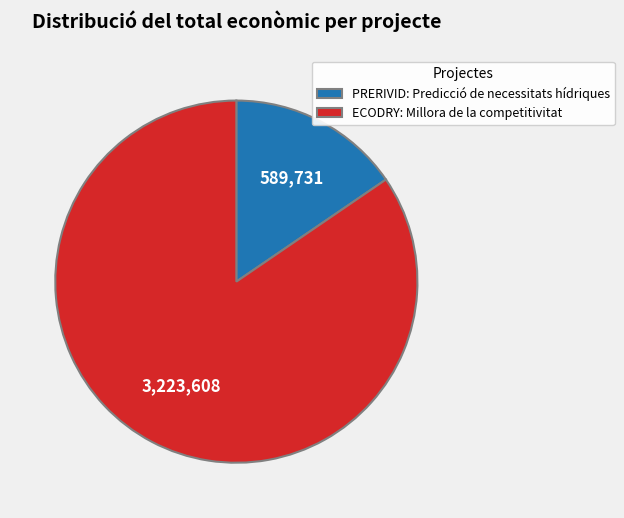

Which category accounts for the majority?

ECODRY: Millora de la competitivitat